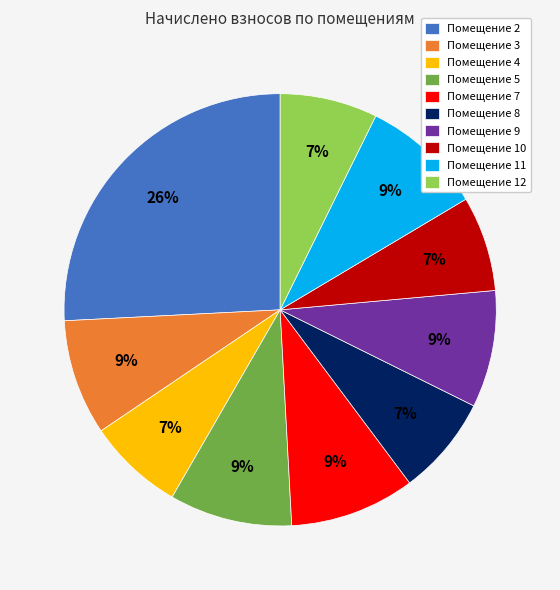

What percentage is the Помещение 3 slice, to the nearest percent?

9%